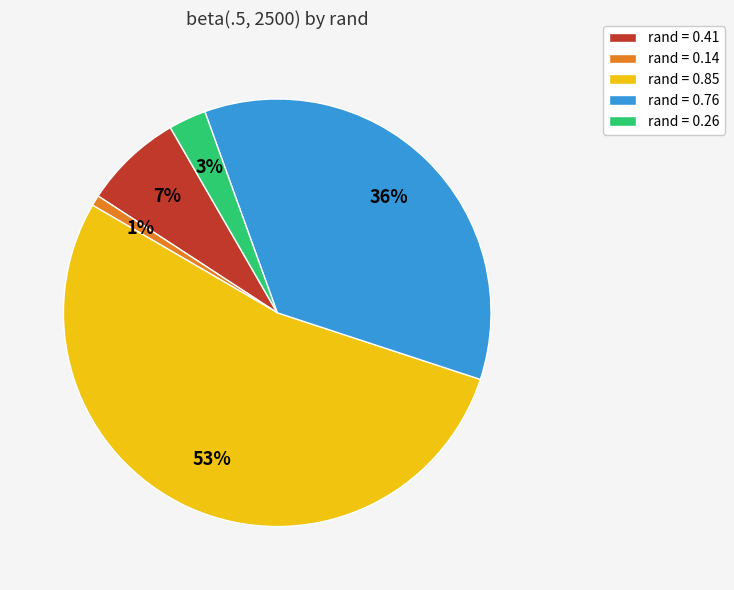

Rank the categories by value from highest to lowest.

rand = 0.85, rand = 0.76, rand = 0.41, rand = 0.26, rand = 0.14